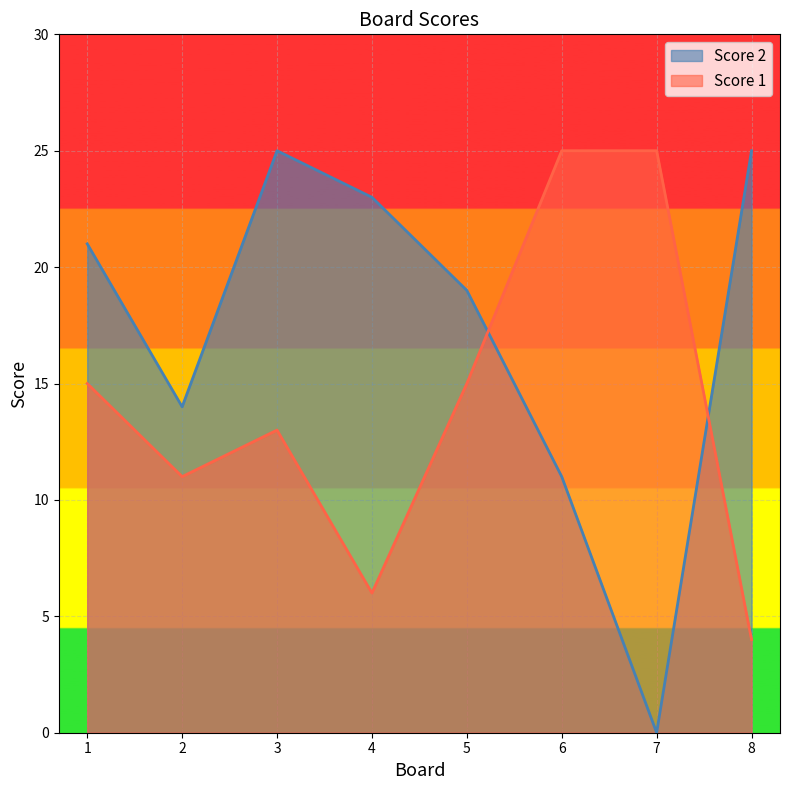

Which series changed the most between 2 and 8?

Score 2